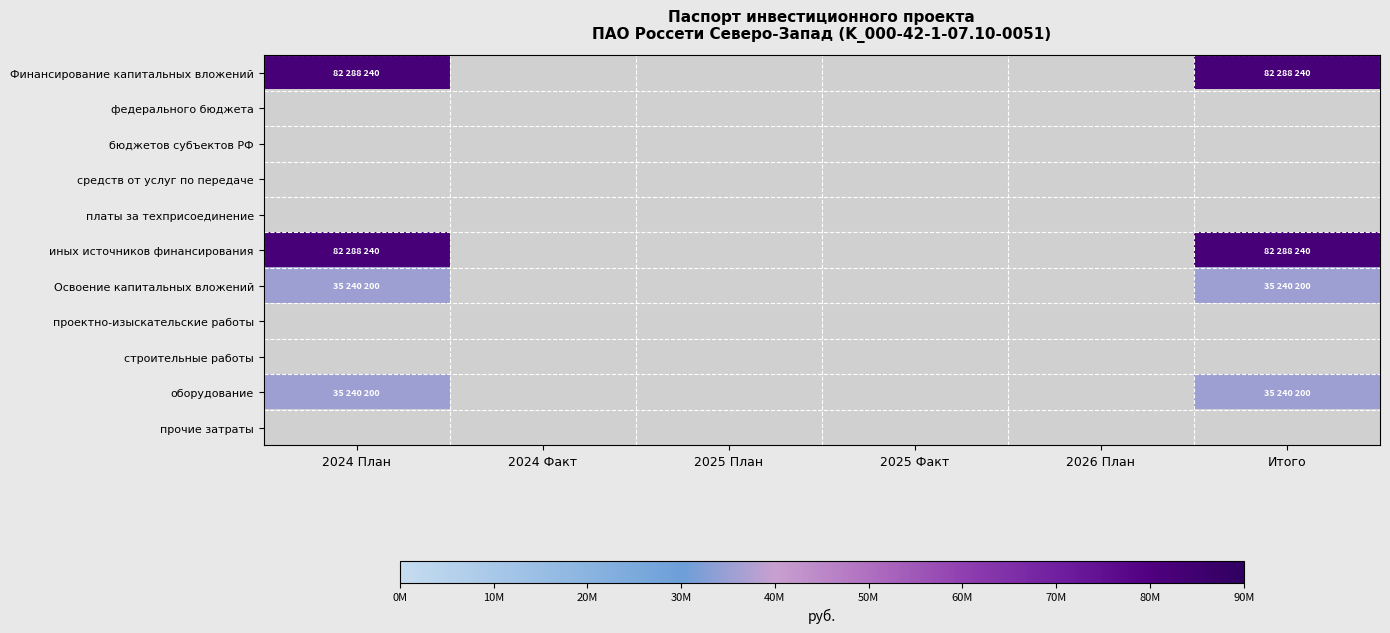

Which has a higher value, 2026 План or 2025 Факт?

2026 План